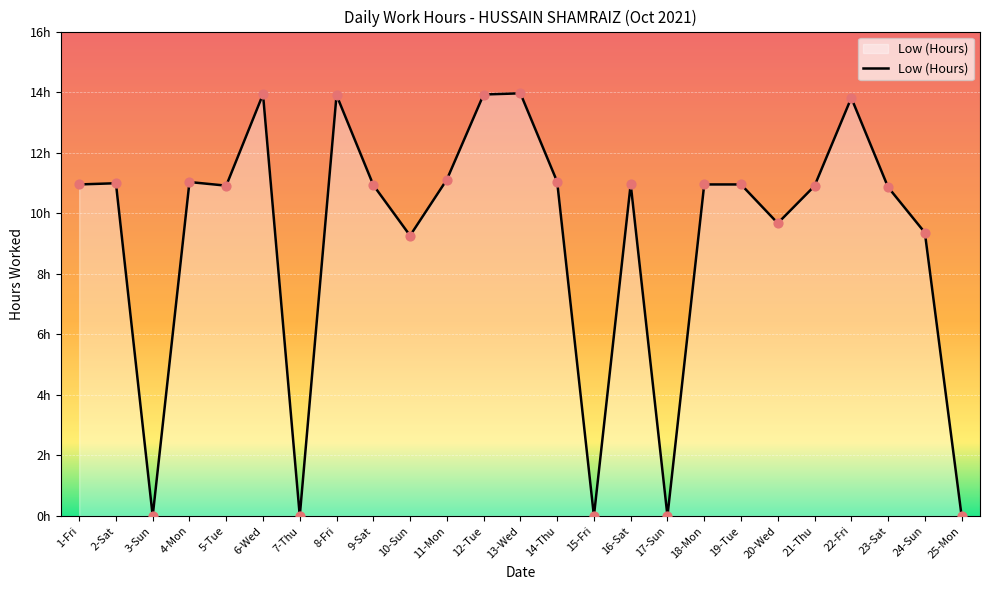

What is the ratio of the value at 18-Mon to the value at 10-Sun?

1.2